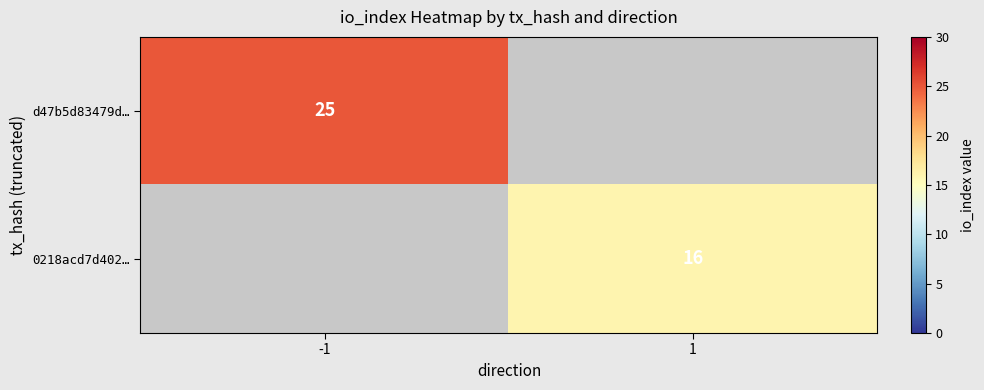

The d47b5d83479d… series shows 14.7 at -1. True or false?

False